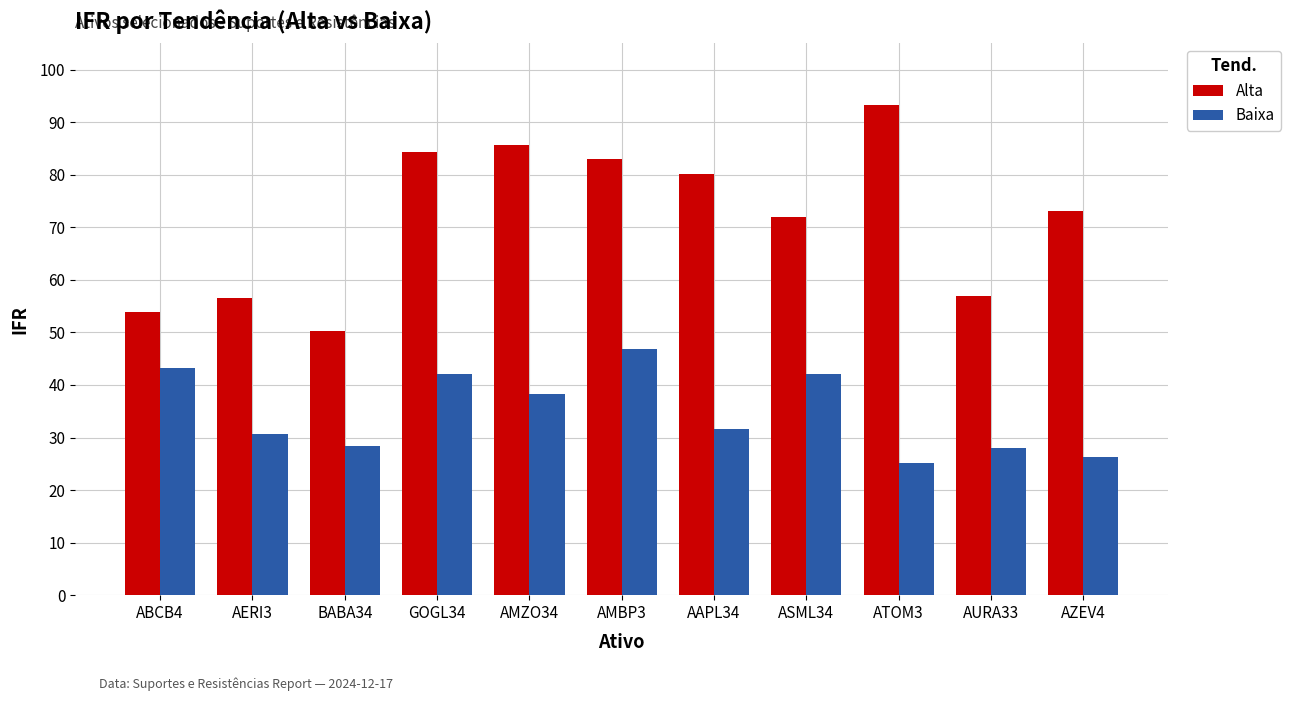

Which category has the lowest value in the Alta series?

BABA34